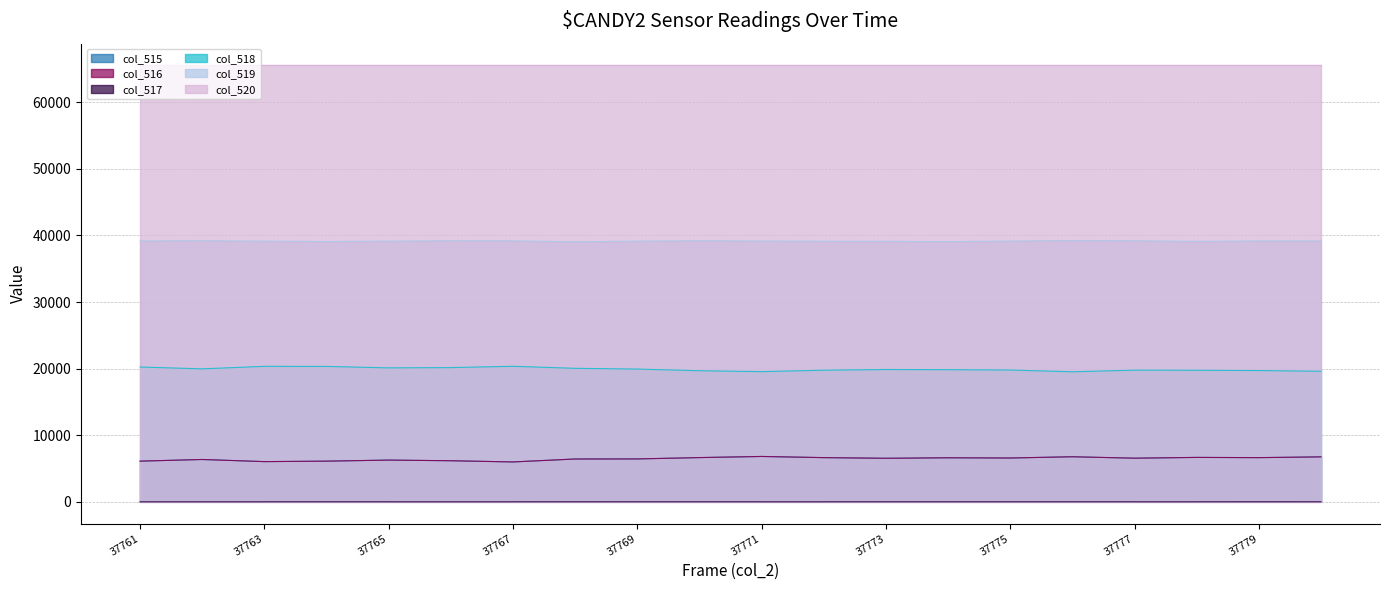

At which category is the sum across all series the highest?

37771